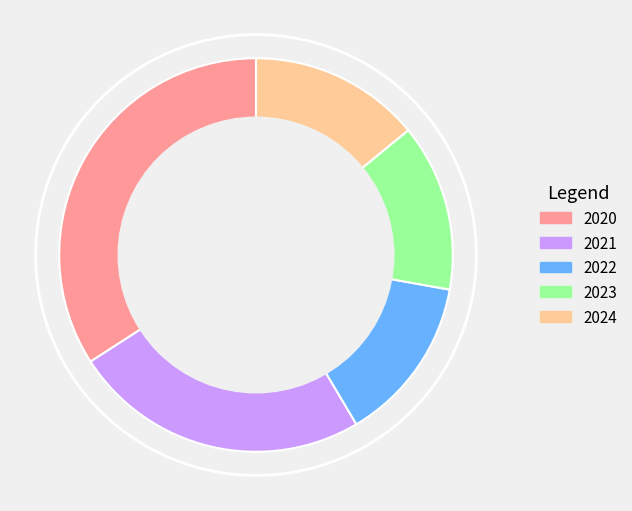

Which slice is the largest?

2020